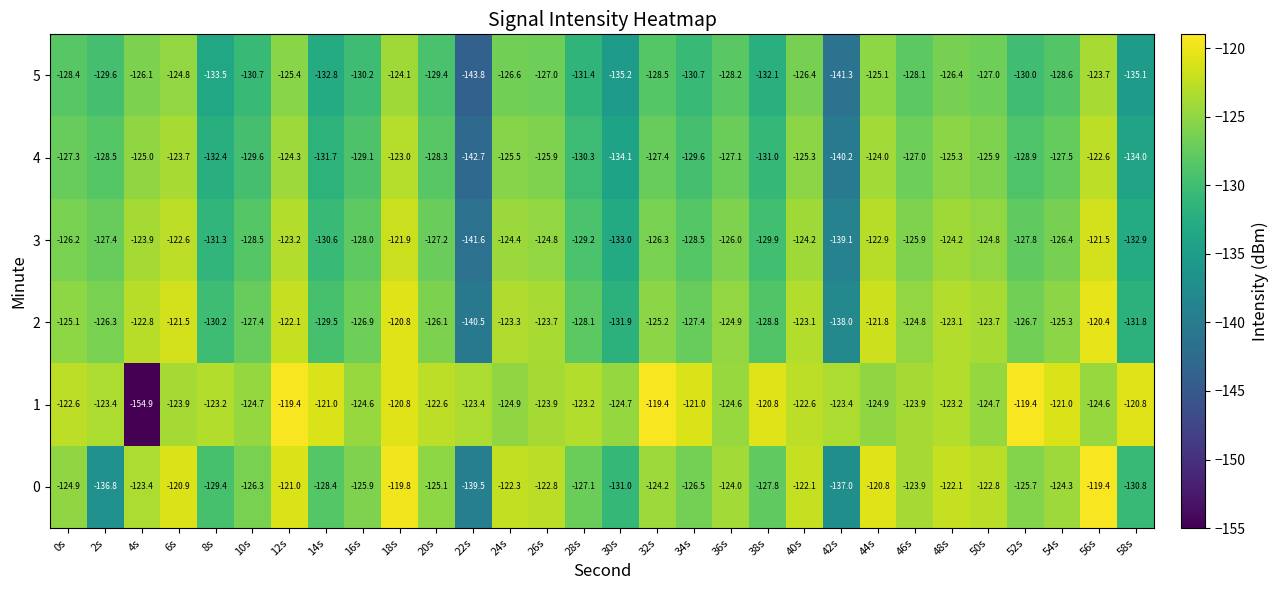

What is the smallest value displayed?

-154.9